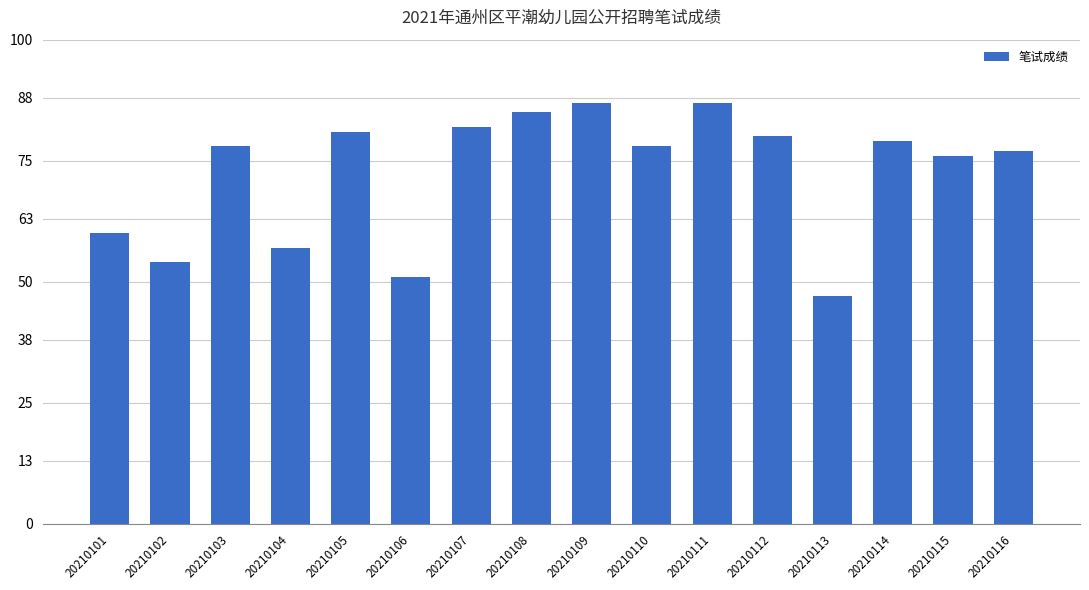

At which category does the chart reach its minimum across all series?

20210113